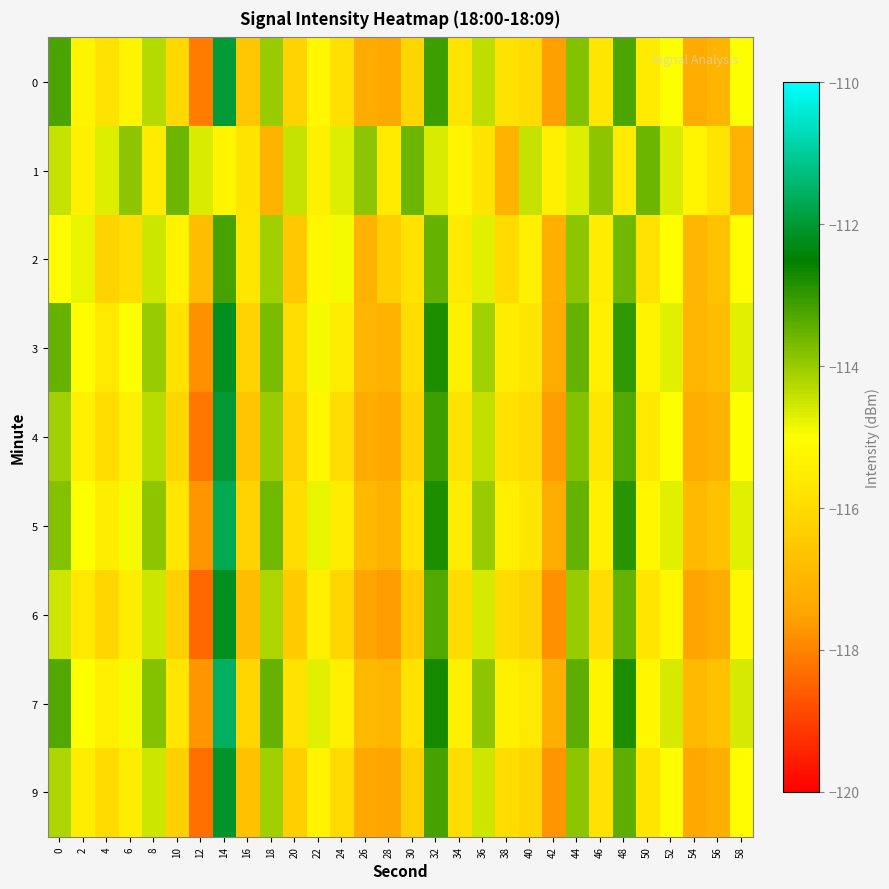

What is the spread (max minus min) of values at 20?

2.1